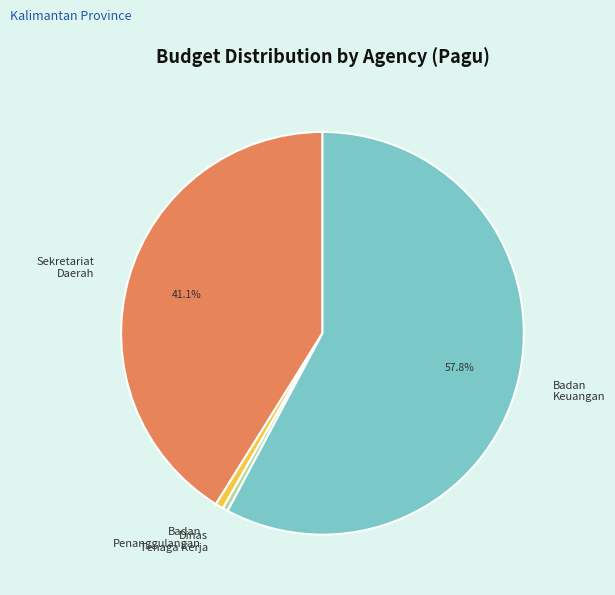

Is there any slice that represents more than half of the pie?

Yes